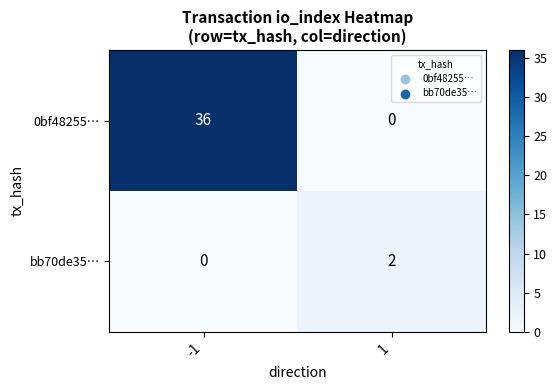

List the series in order of their peak value, highest first.

0bf48255…, bb70de35…